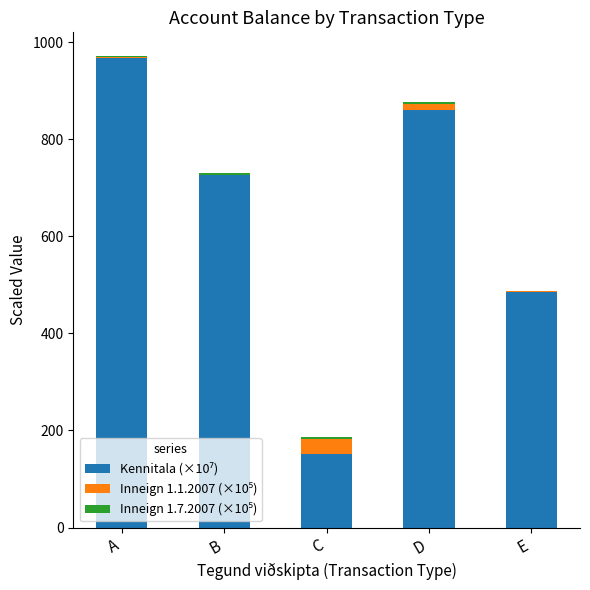

At which category is the sum across all series the highest?

A